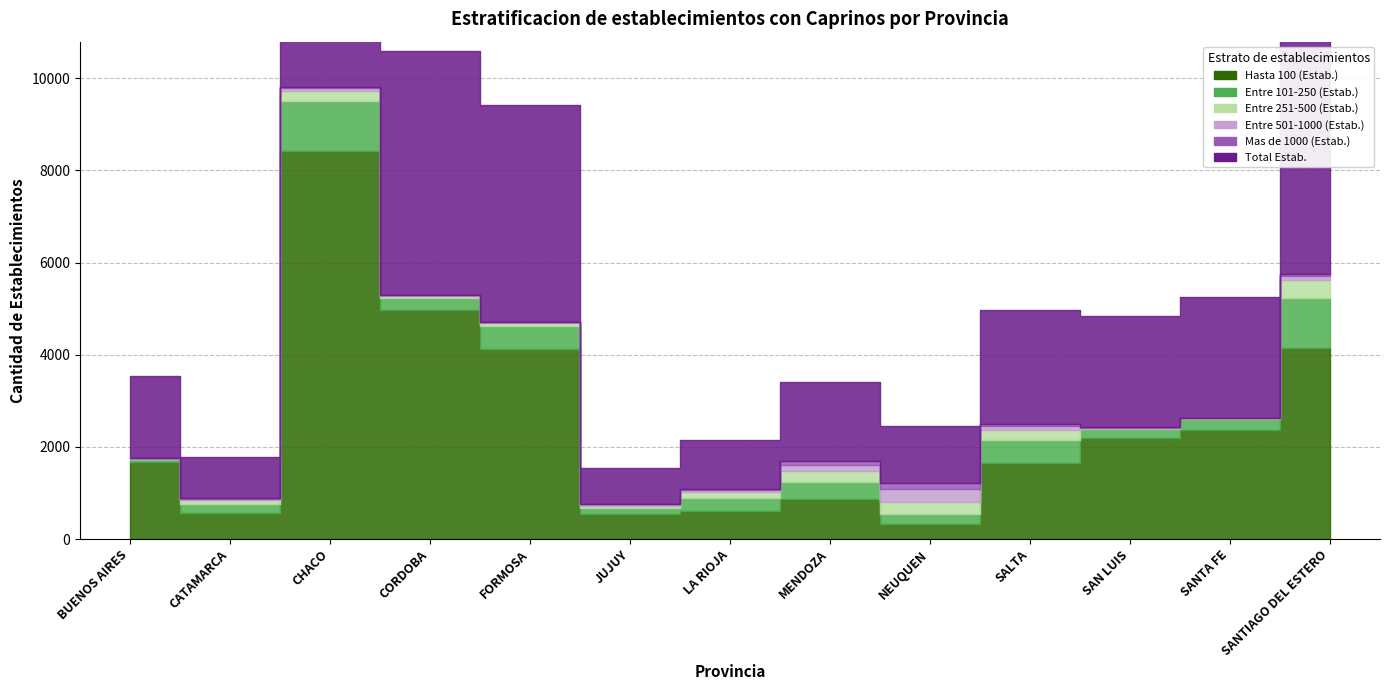

What is the label of the 2nd point from the right?

SANTA FE